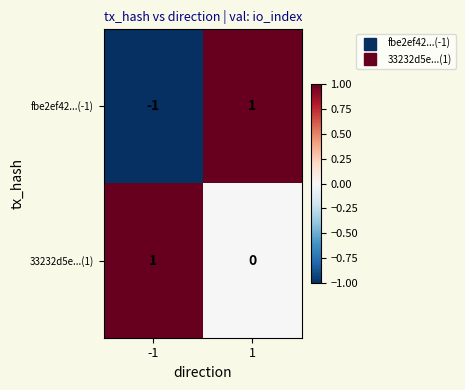

Is it true that 33232d5e...(1) equals 0 at -1?

False